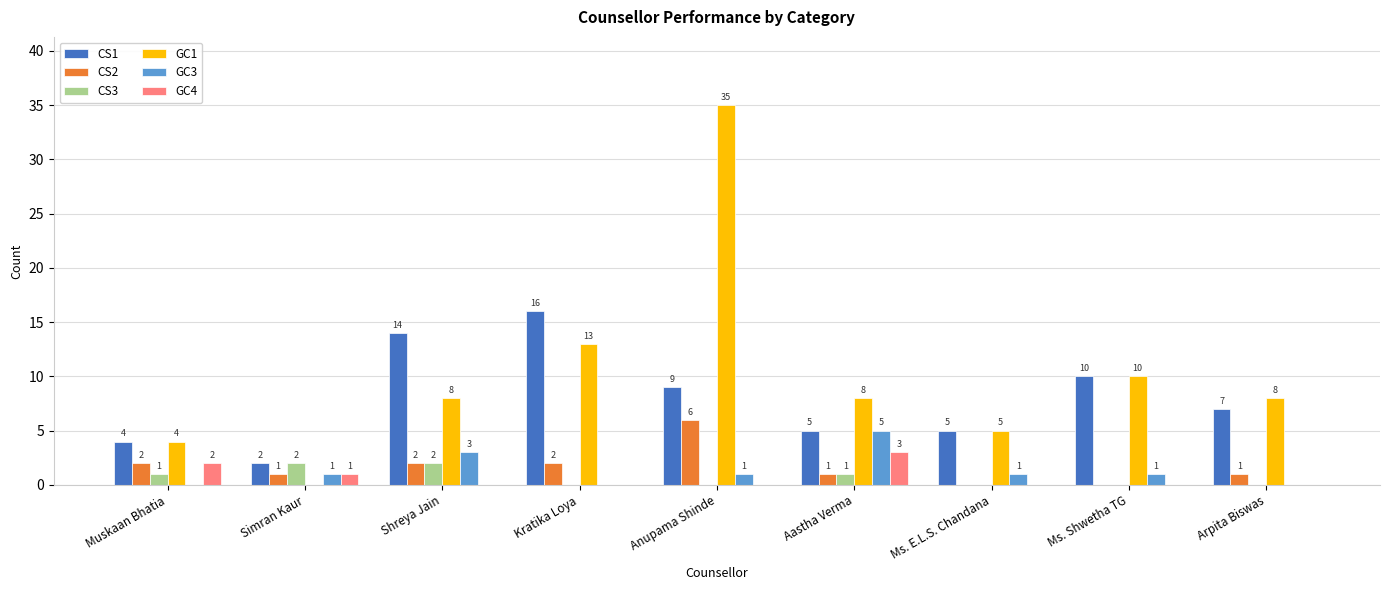

The GC3 series shows 1 at Simran Kaur. True or false?

True